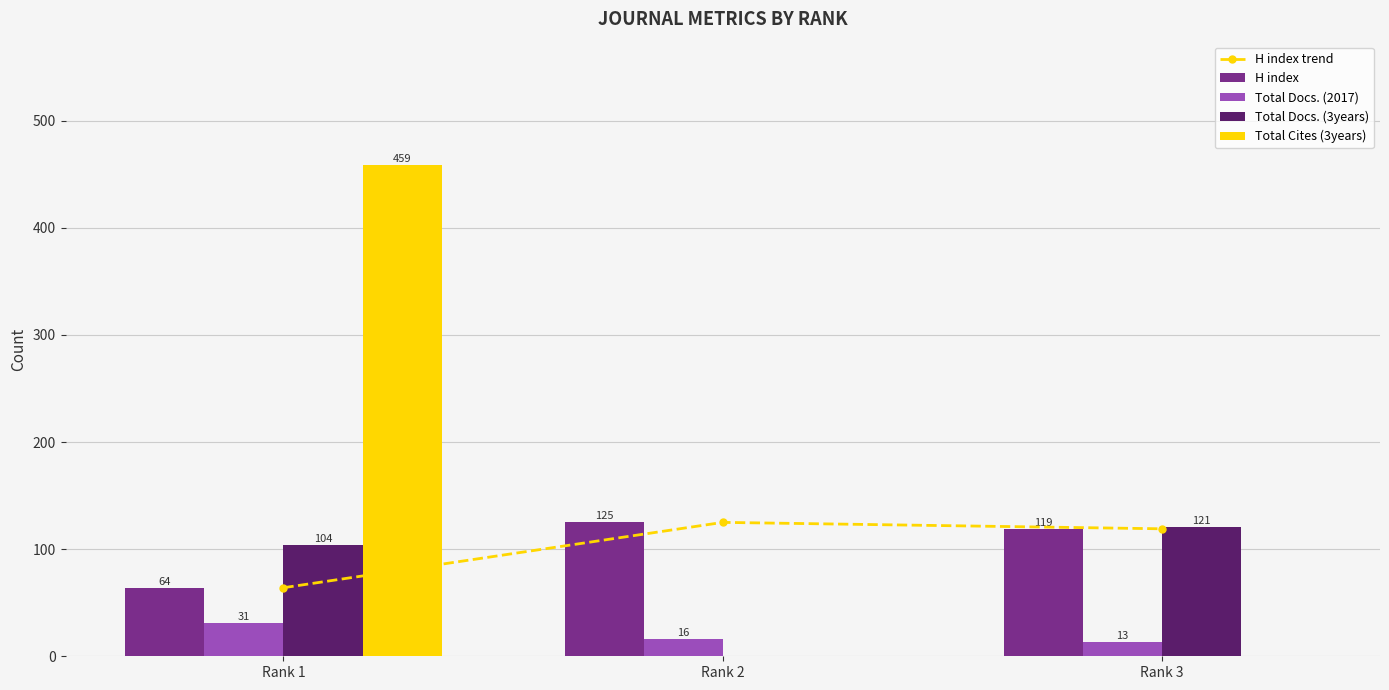

What is the minimum value for H index?

64